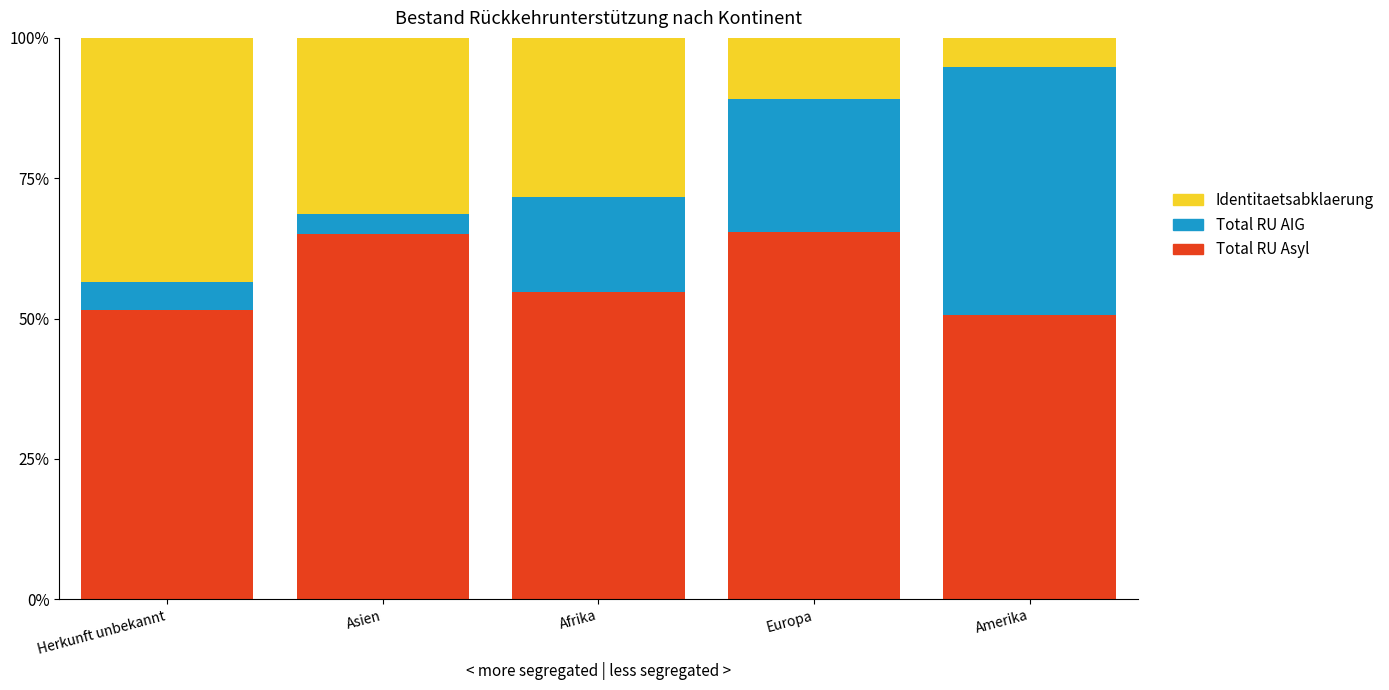

What is the total value across all series at Asien?

100.0